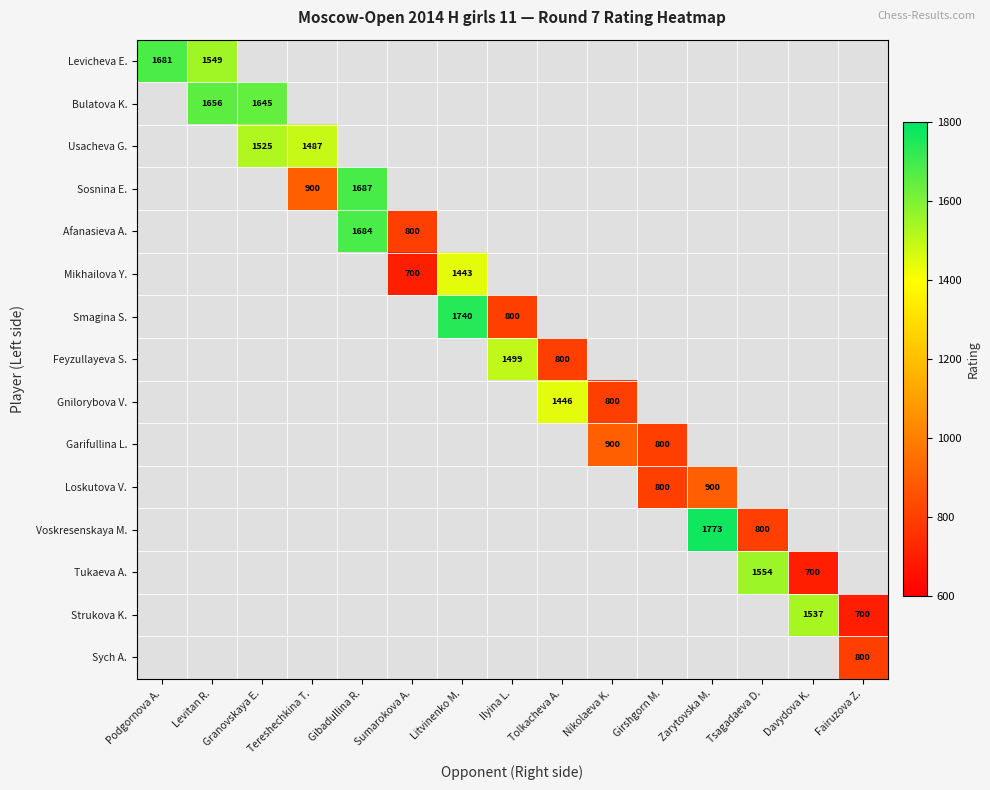

The value of Garifullina L. at Girshgorn M. is 1367. True or false?

False